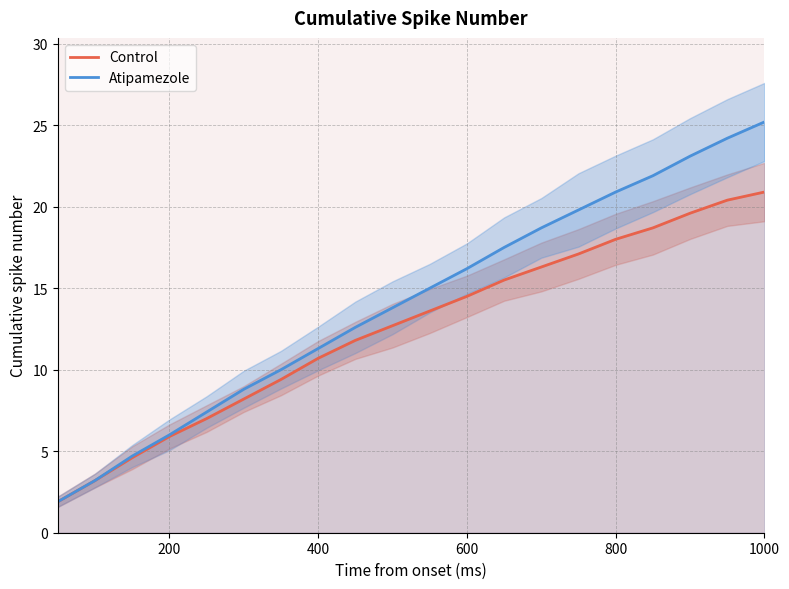

The value of Atipamezole at 600 is 16.2. True or false?

True